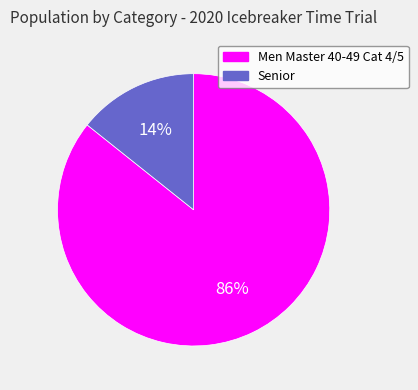

To the nearest percent, what is the average slice percentage?

50%